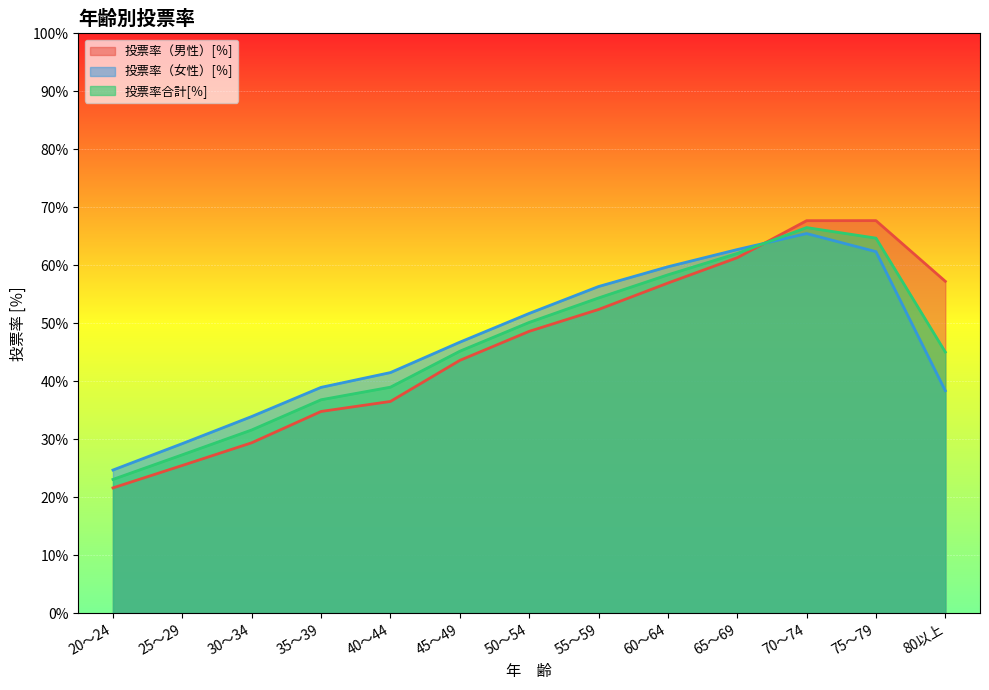

At which label is 投票率（男性）[％] closest to 44?

45～49